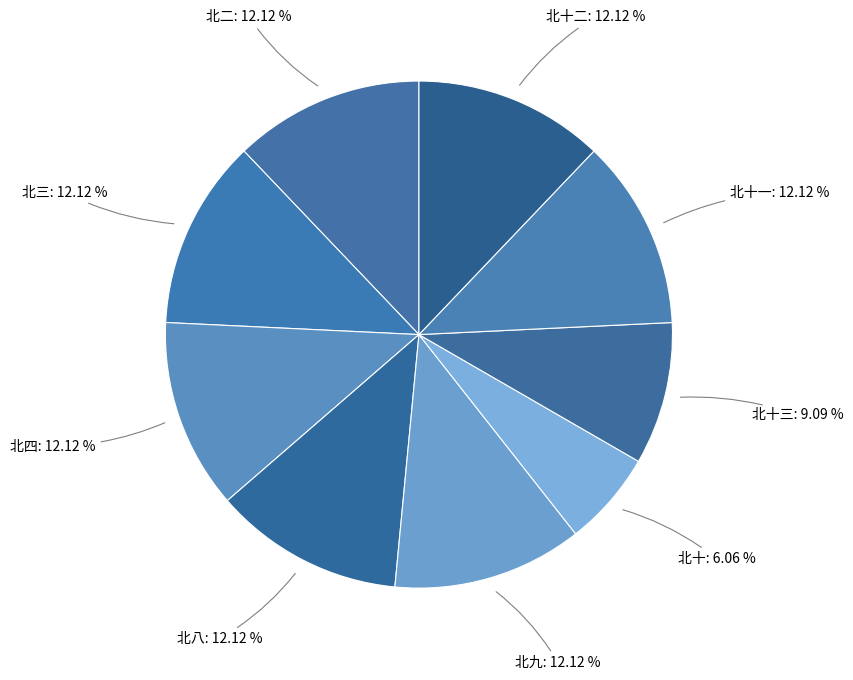

How many slices are in this pie chart?

9